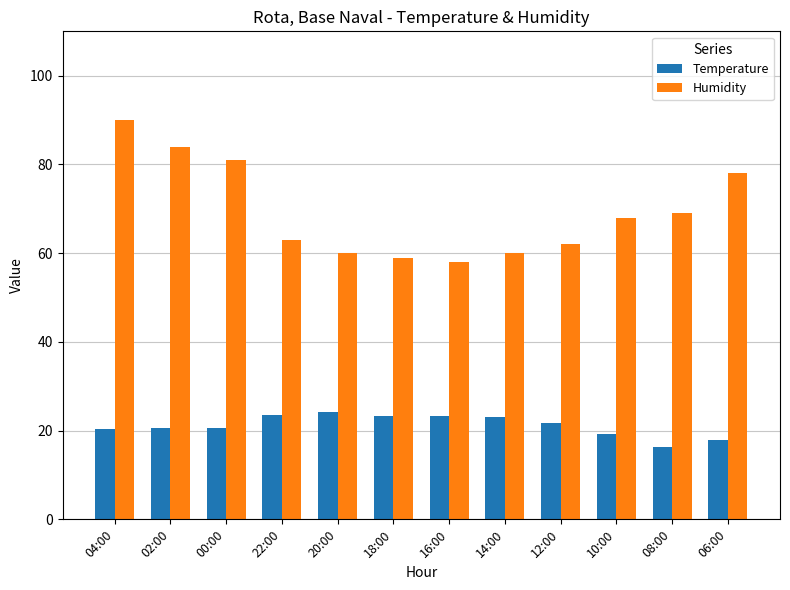

What is the minimum value shown in the chart?

16.2